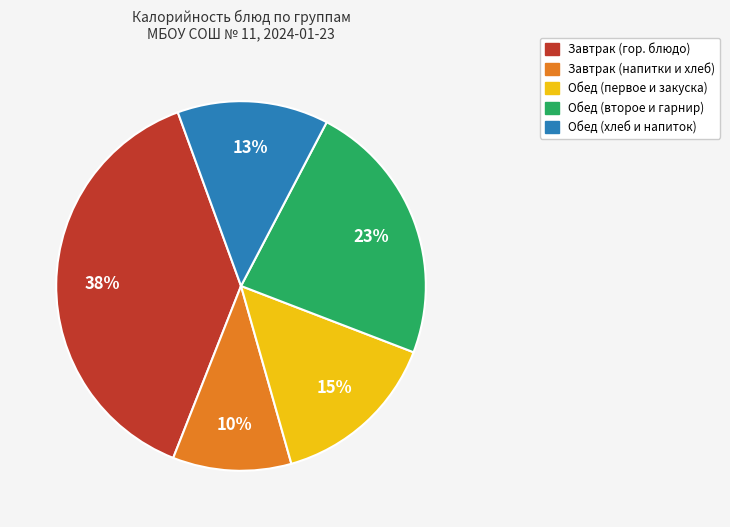

How many slices are in this pie chart?

5